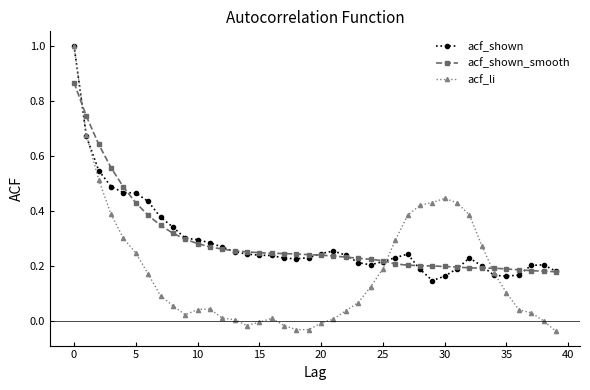

What is the highest value of the acf_shown series?

1.0